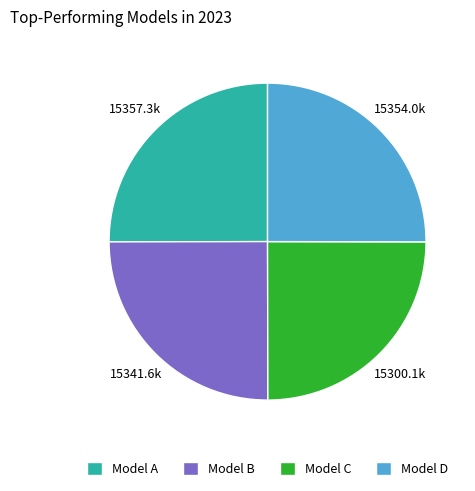

Is Model A the majority of the pie?

No